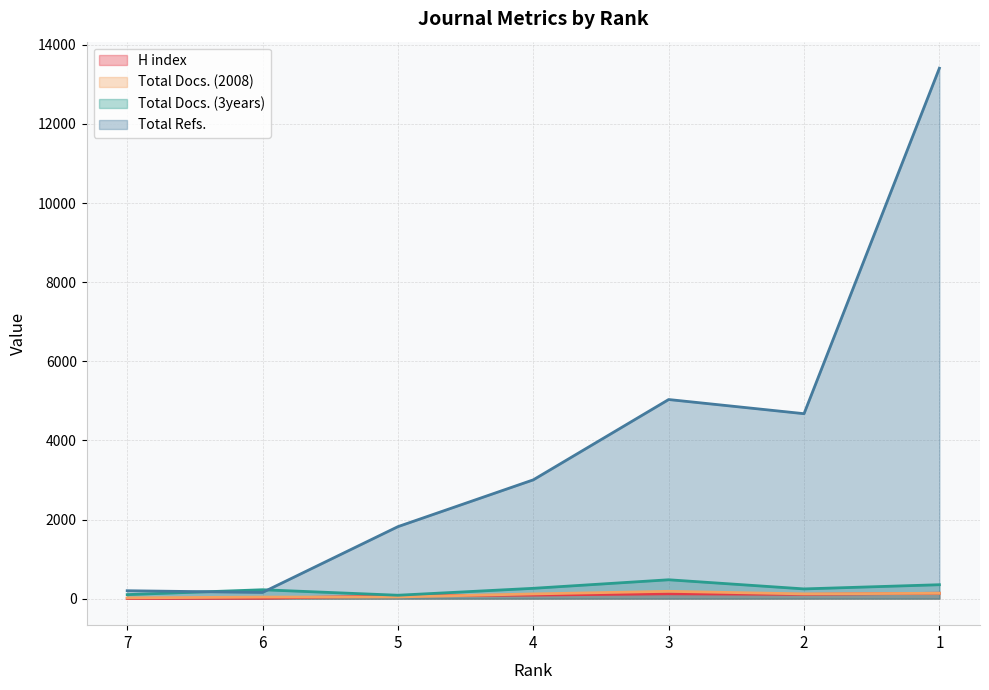

What is the value of the Total Docs. (2008) point at the 5th from the left?

185